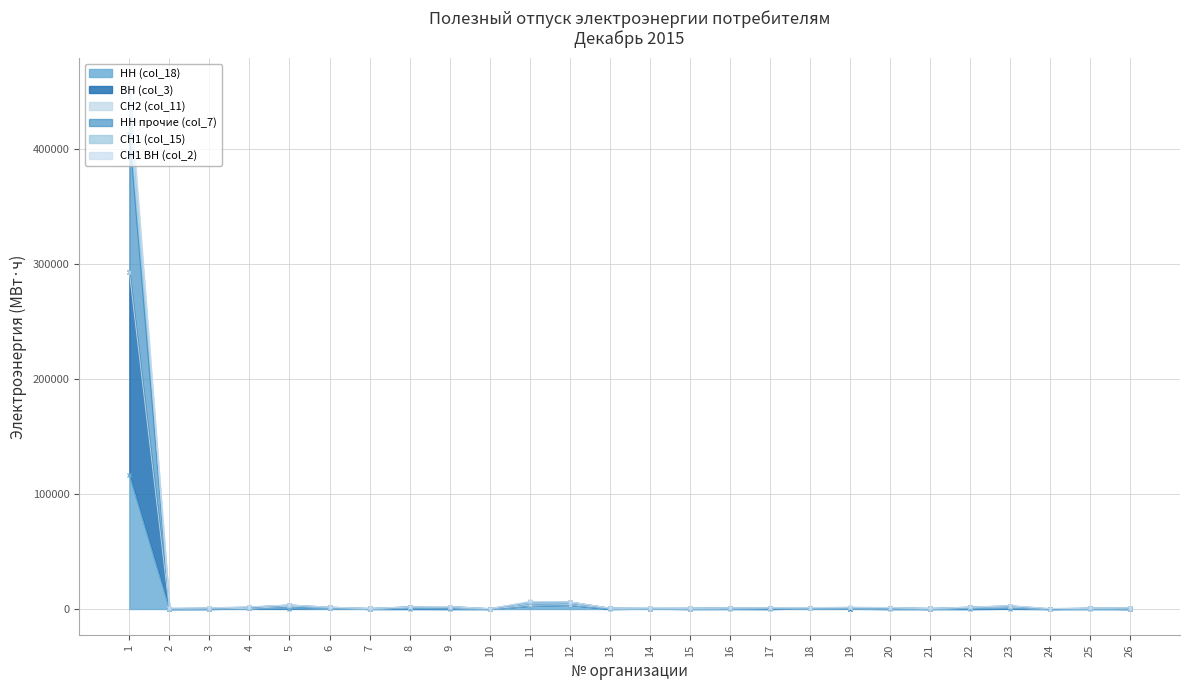

What is the spread (max minus min) of values at 23?

2636.8